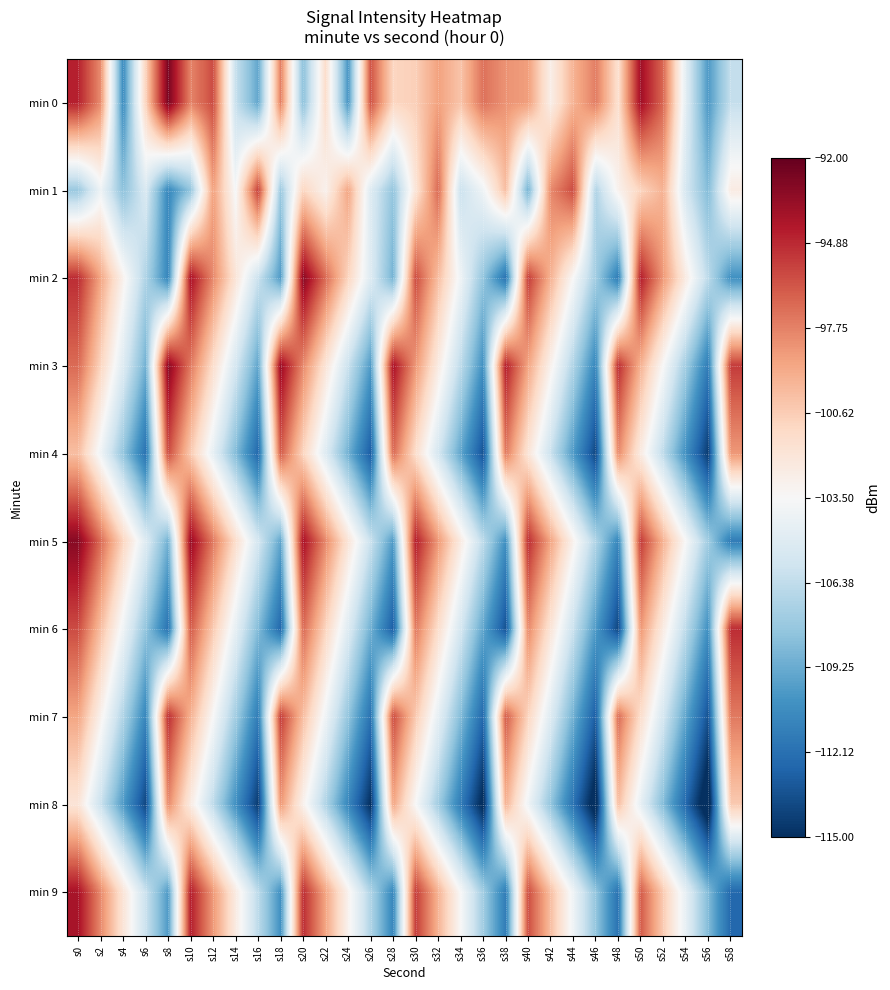

Which has a higher value, s40 or s8?

s8